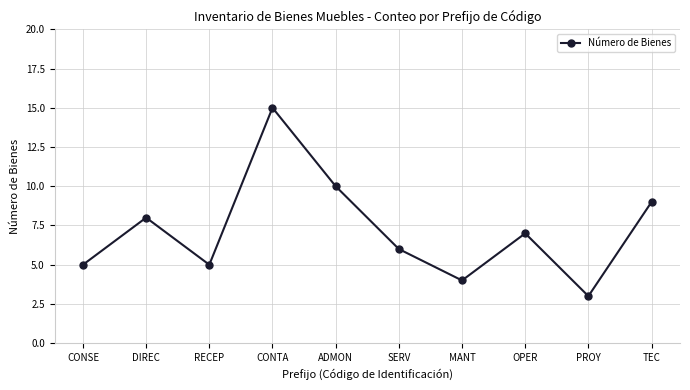

What is the change in value from CONSE to PROY?

-2